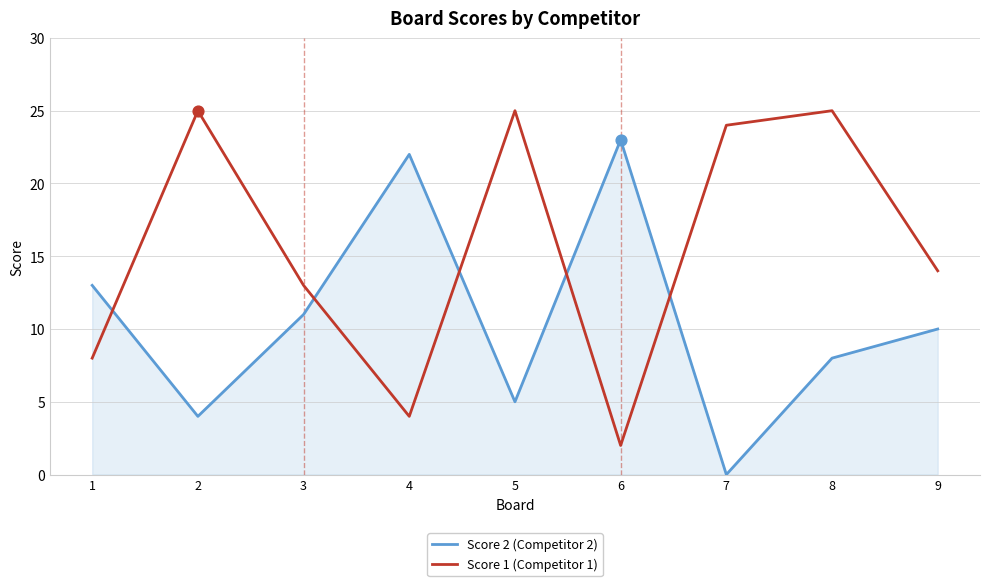

At which category is the sum across all series the highest?

8